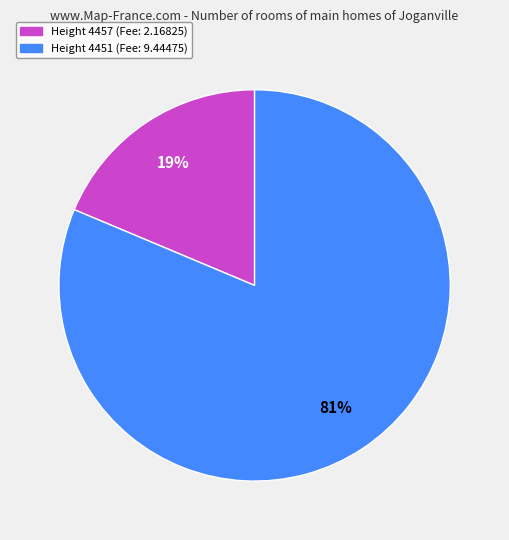

Does any single category account for the majority?

Yes